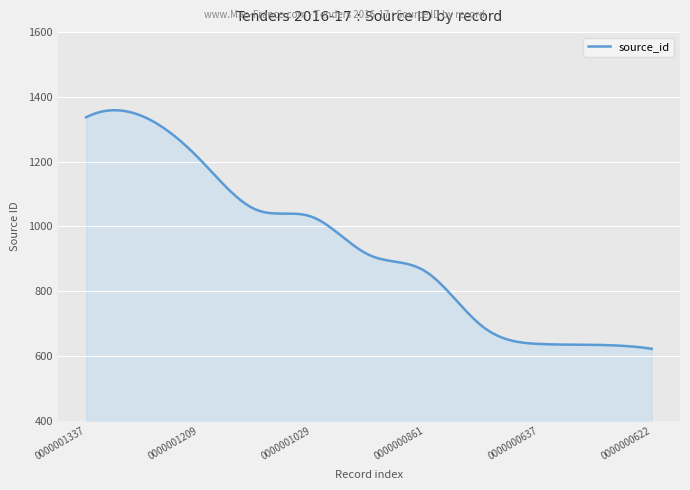

What is the greatest value displayed?

1358.8